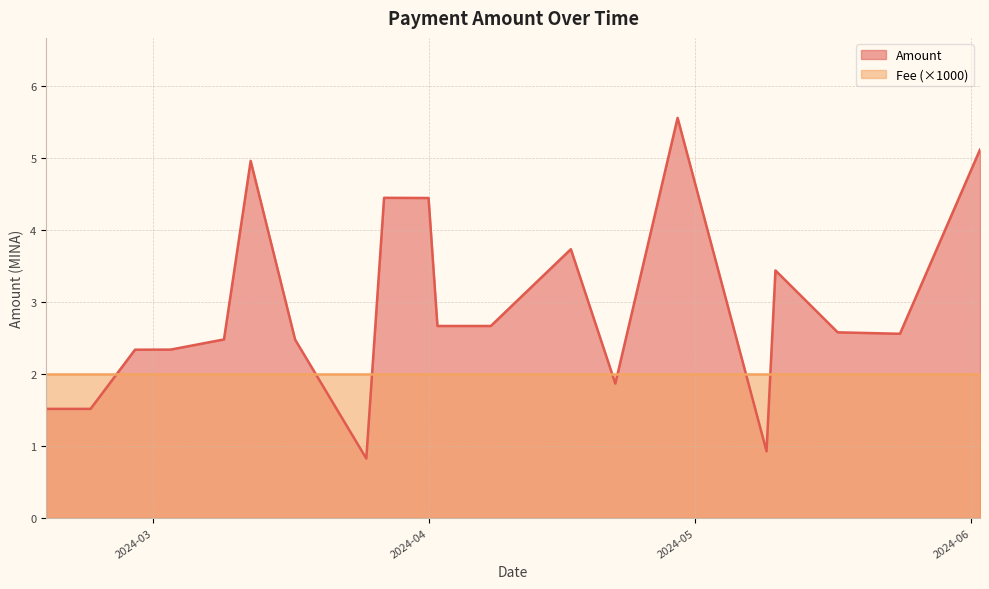

What is the average value?

2.9